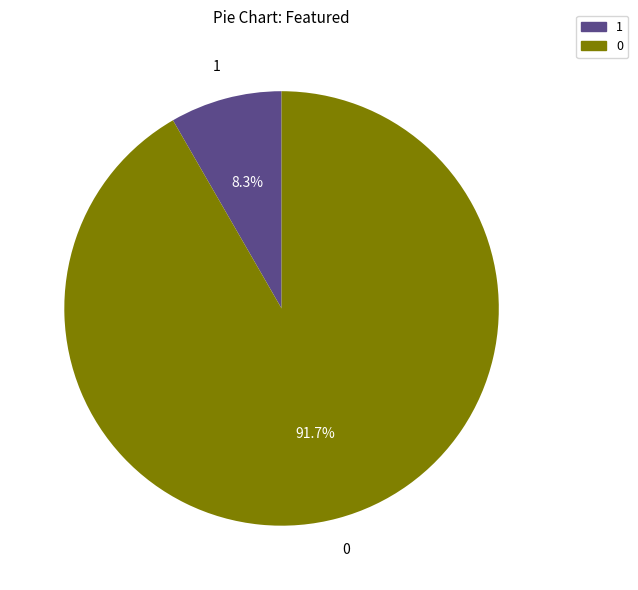

Is there any slice that represents more than half of the pie?

Yes